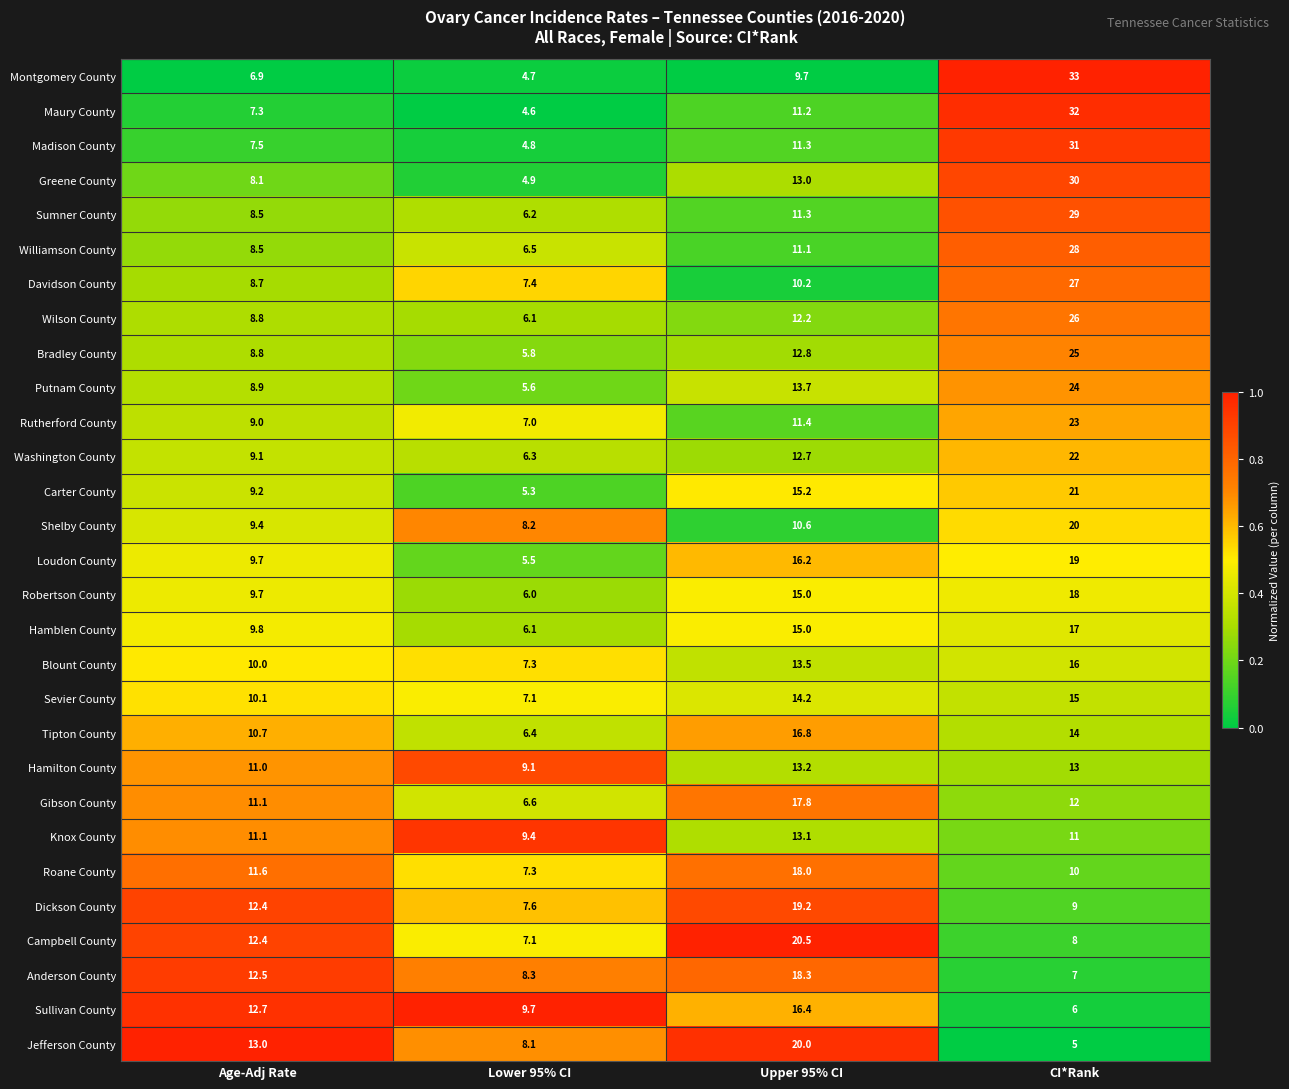

At which category is the sum across all series the highest?

CI*Rank